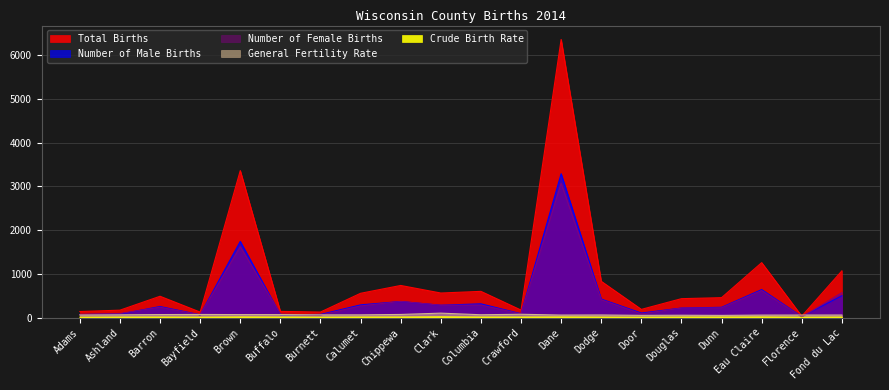

What is the average value of the Total Births series?

888.2